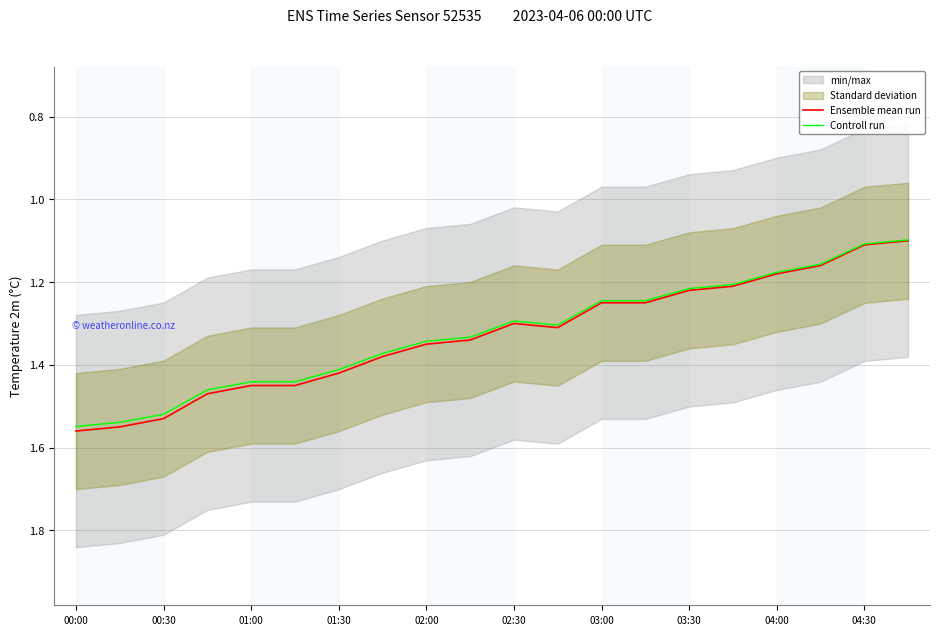

Count the number of categories in the chart.

20